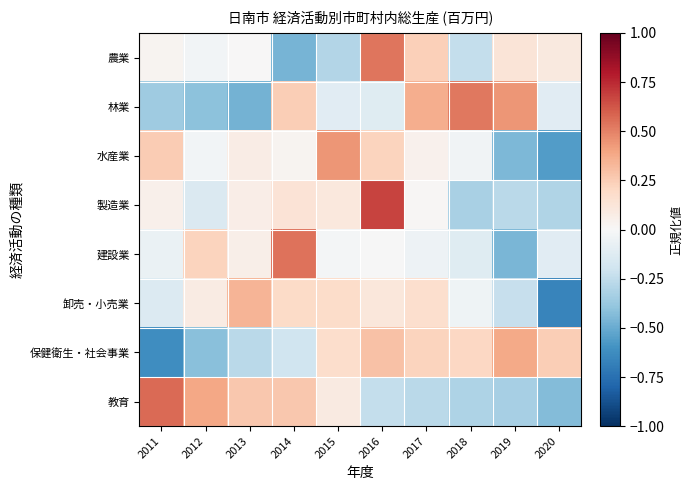

What is the spread (max minus min) of values at 2020?

0.9